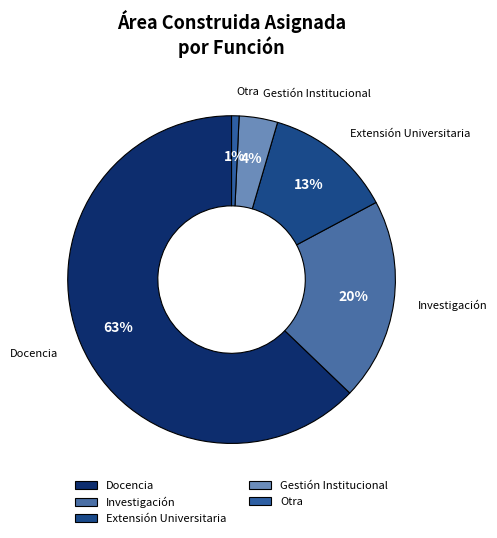

Is the sum of Investigación and Extensión Universitaria greater than half?

No